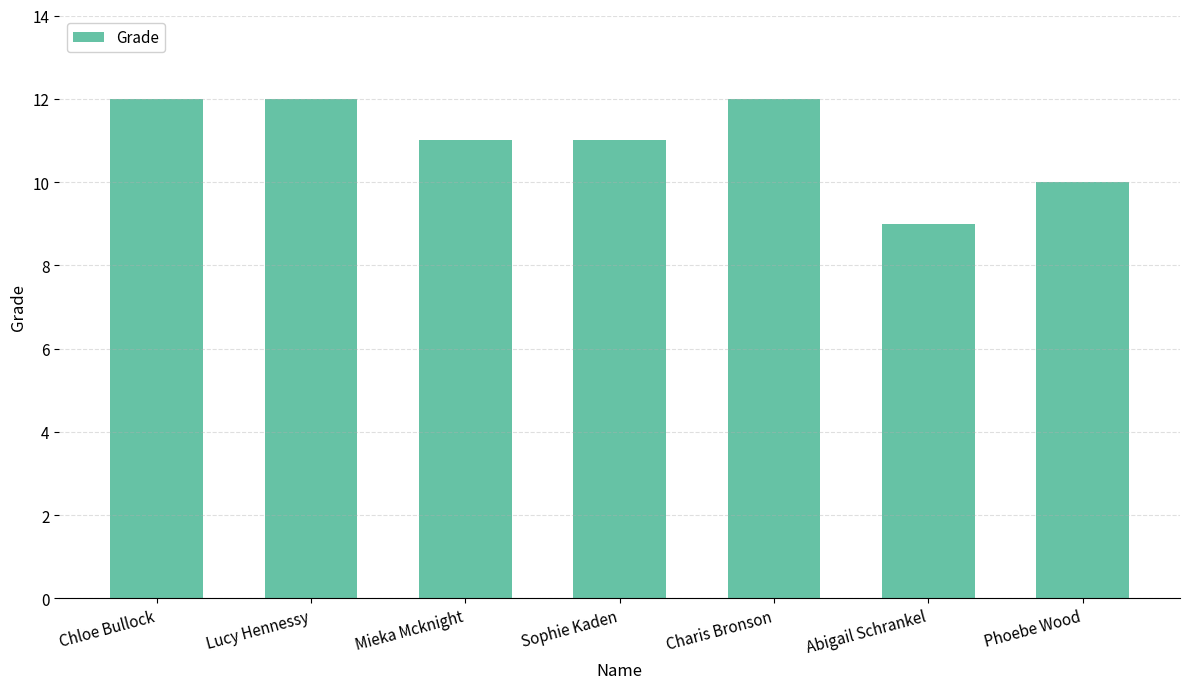

What is the greatest value displayed?

12